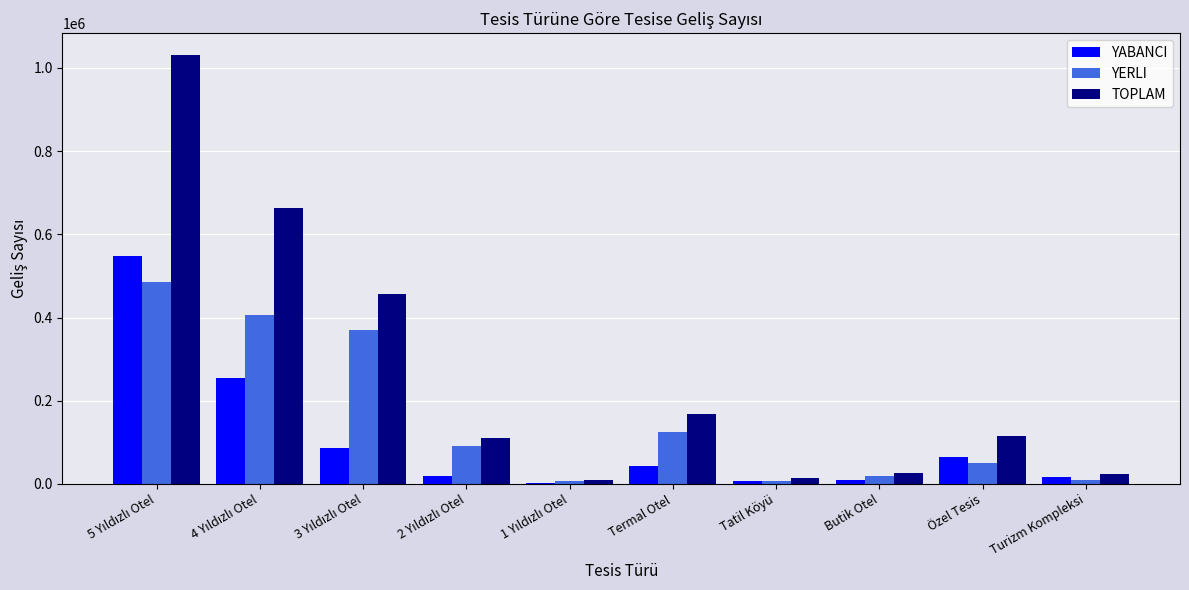

How many categories are shown in the chart?

10